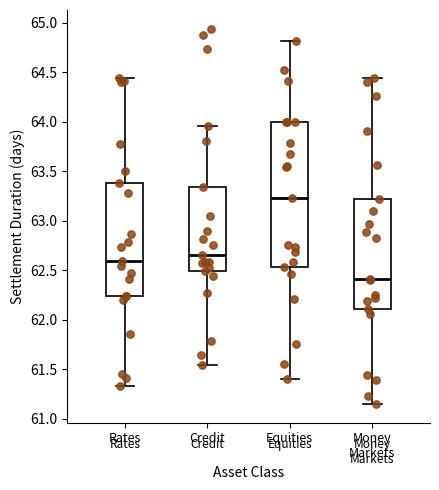

Comparing the boxes themselves (not the whiskers), which one is the tallest?

Equities